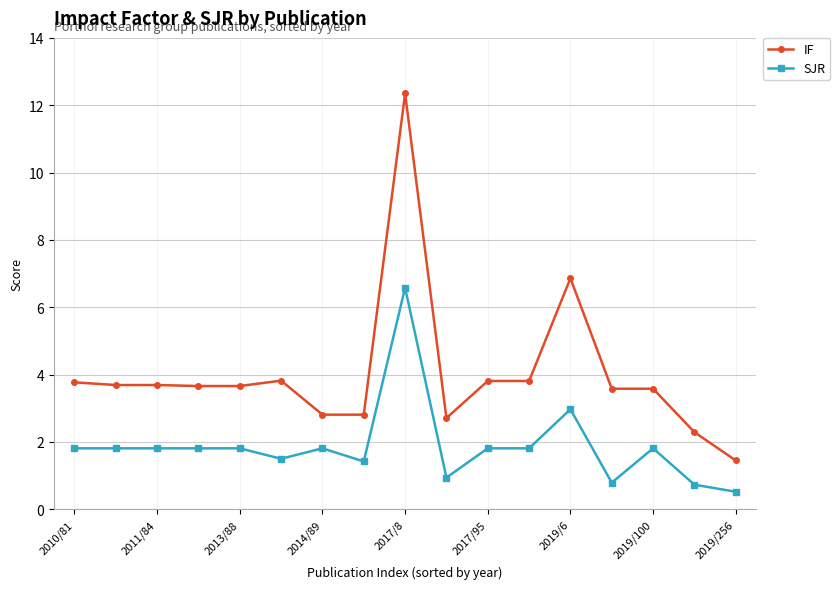

Rank the series by their maximum value, from highest to lowest.

IF, SJR